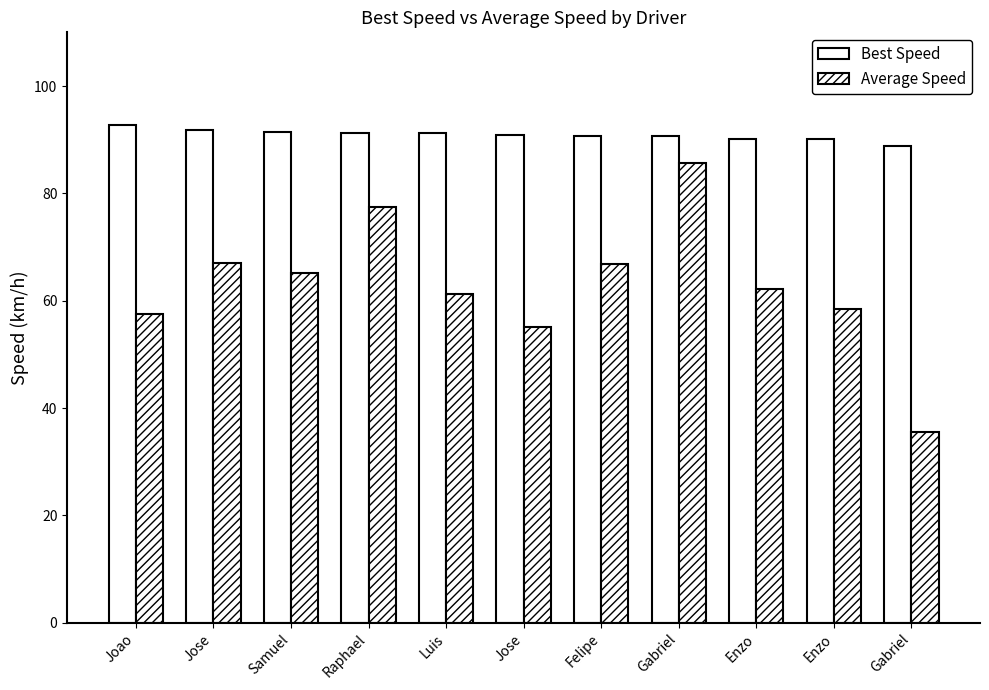

Does the chart contain stacked bars?

No